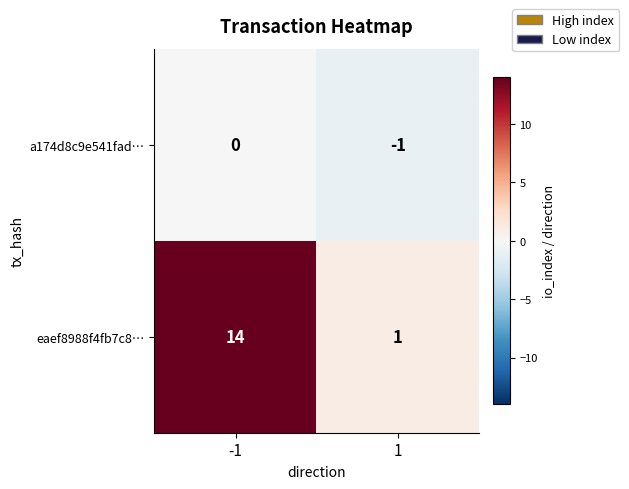

The value of a174d8c9e541fad… at -1 is -1. True or false?

False